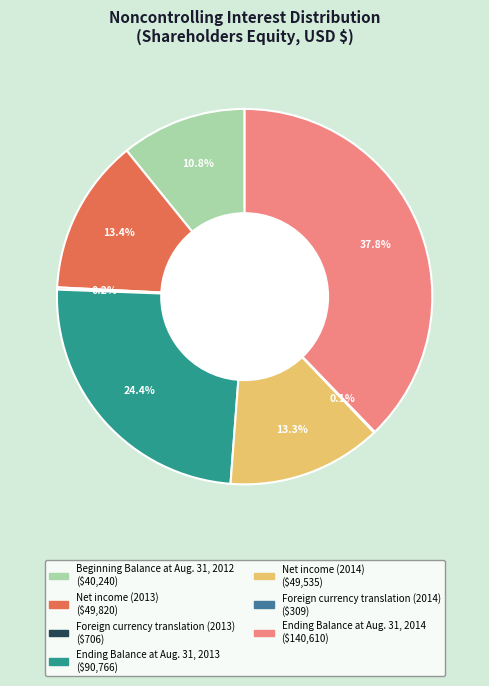

Is there any slice that represents more than half of the pie?

No